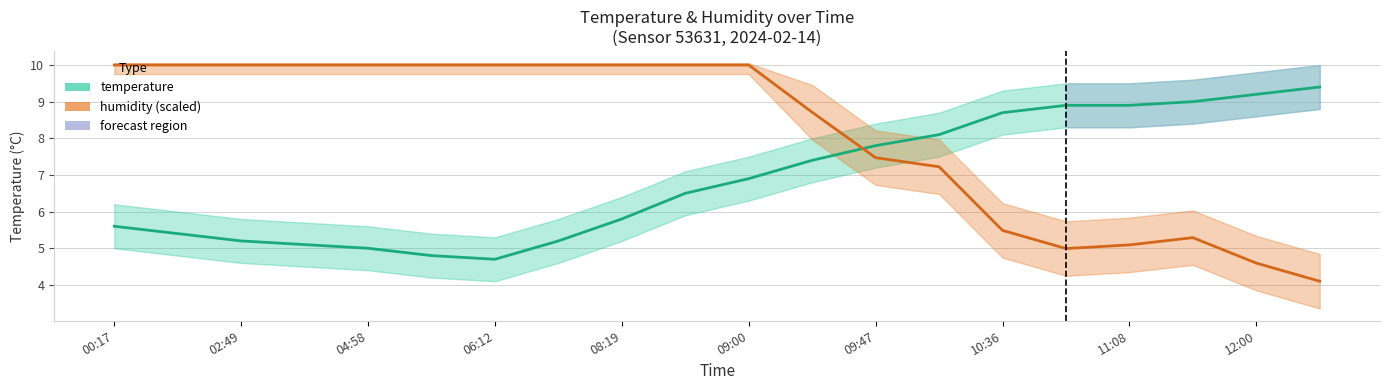

Which series has the largest total across all categories?

humidity